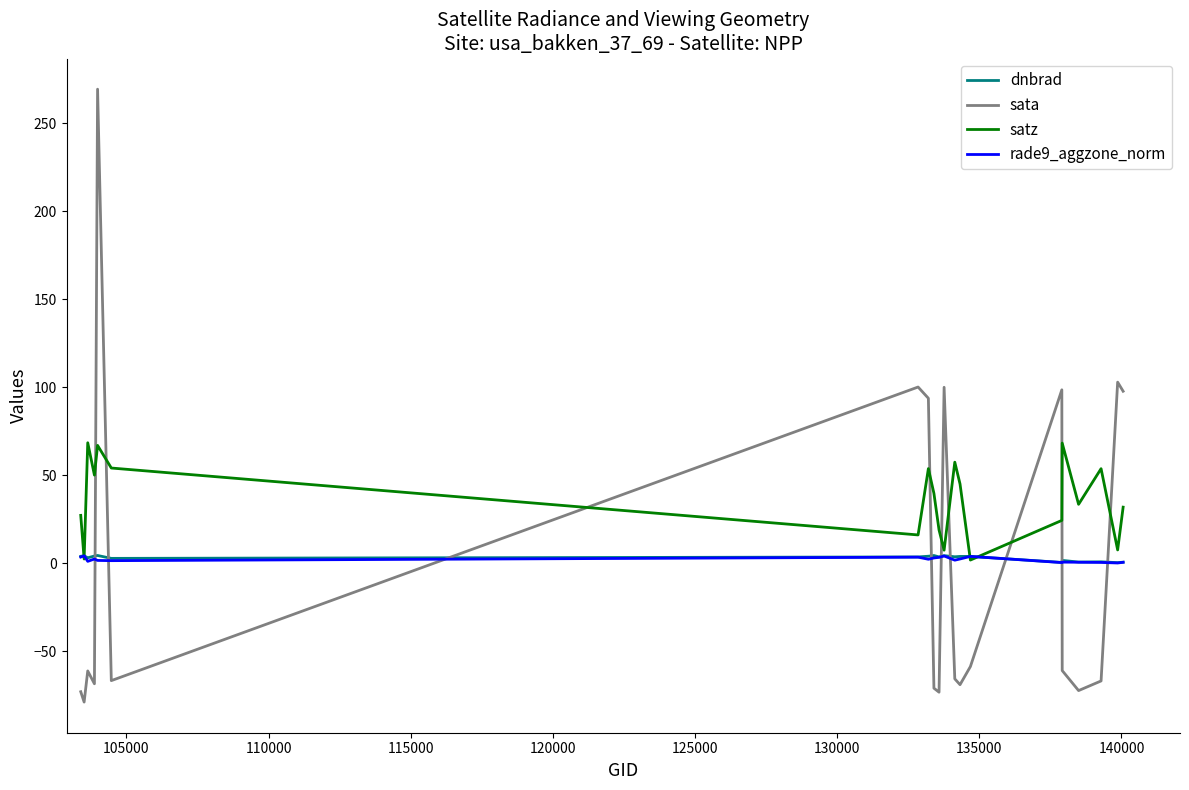

Which series has the widest spread of values?

sata